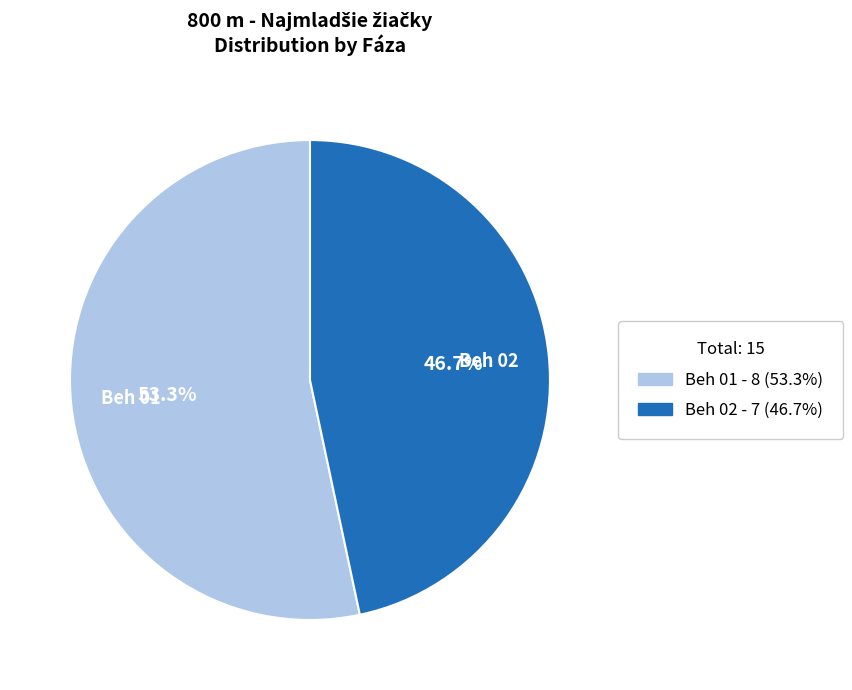

To the nearest percent, what is the average slice percentage?

50%